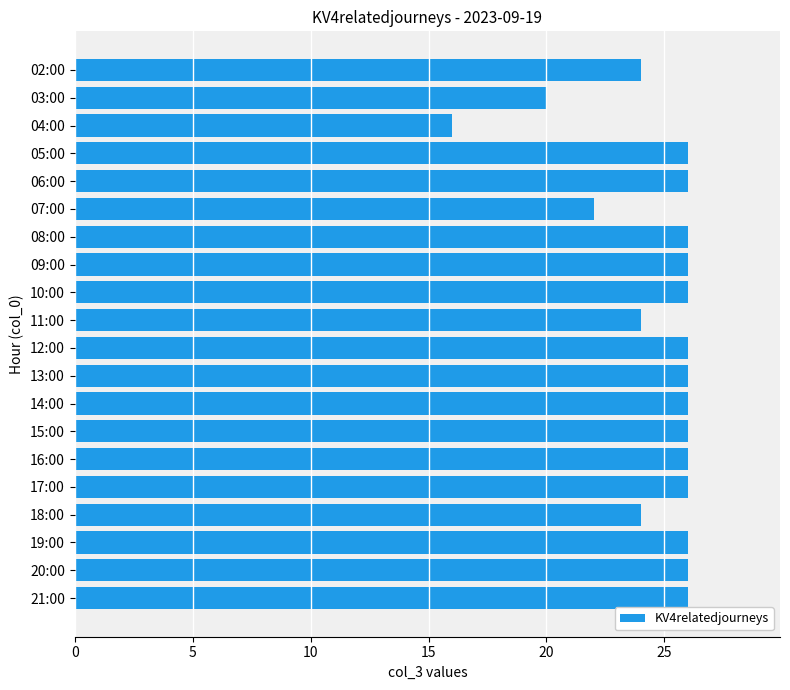

What is the sum of all values?

494